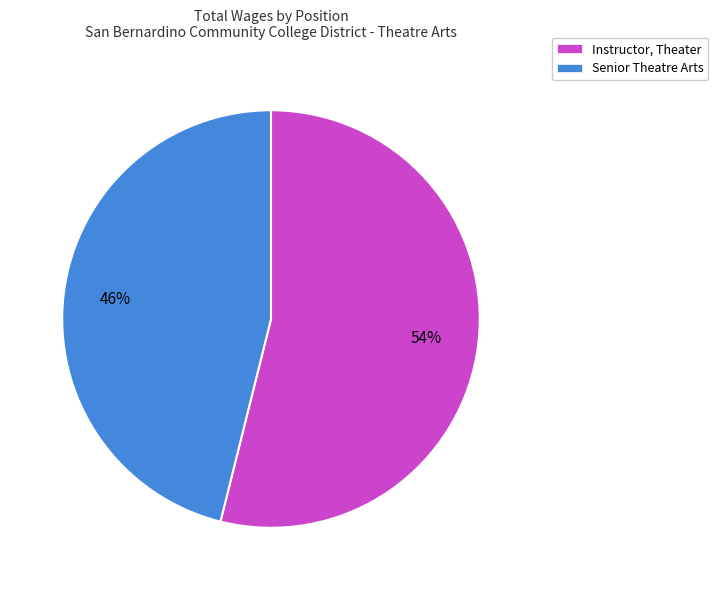

To the nearest percent, what is the difference between the largest and smallest slice percentages?

8%